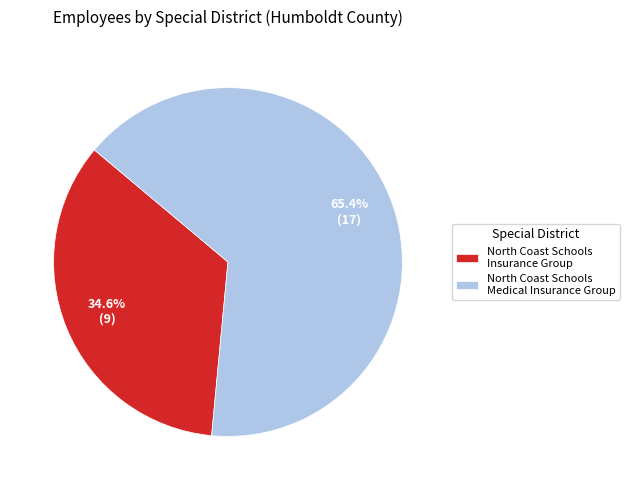

What is the largest slice in the pie chart?

North Coast Schools Medical Insurance Group